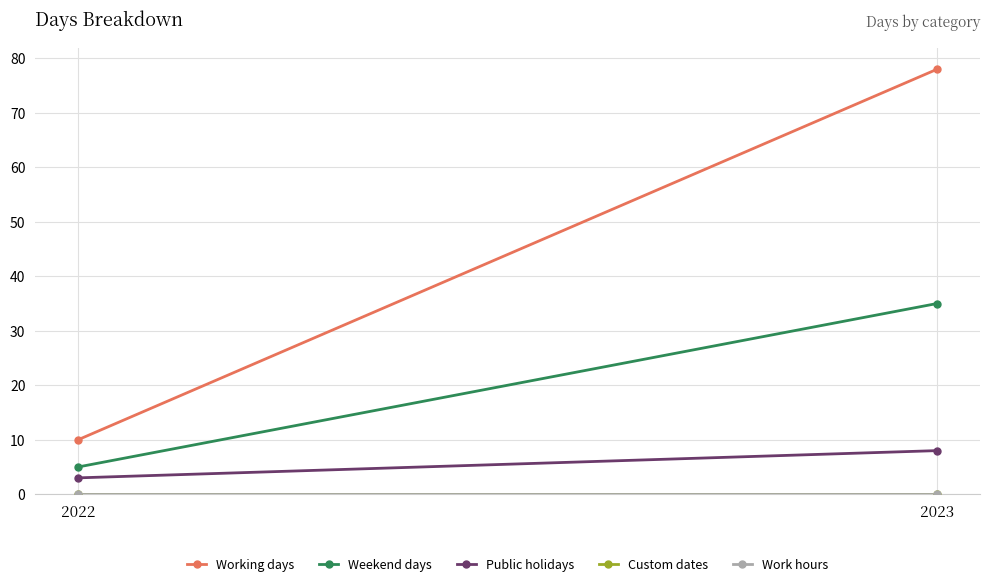

What are all the series names shown in the legend?

Working days, Weekend days, Public holidays, Custom dates, Work hours